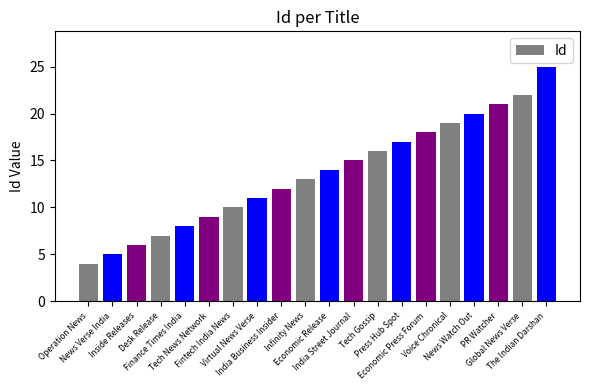

What is the change in value from Fintech India News to Virtual News Verse?

+1